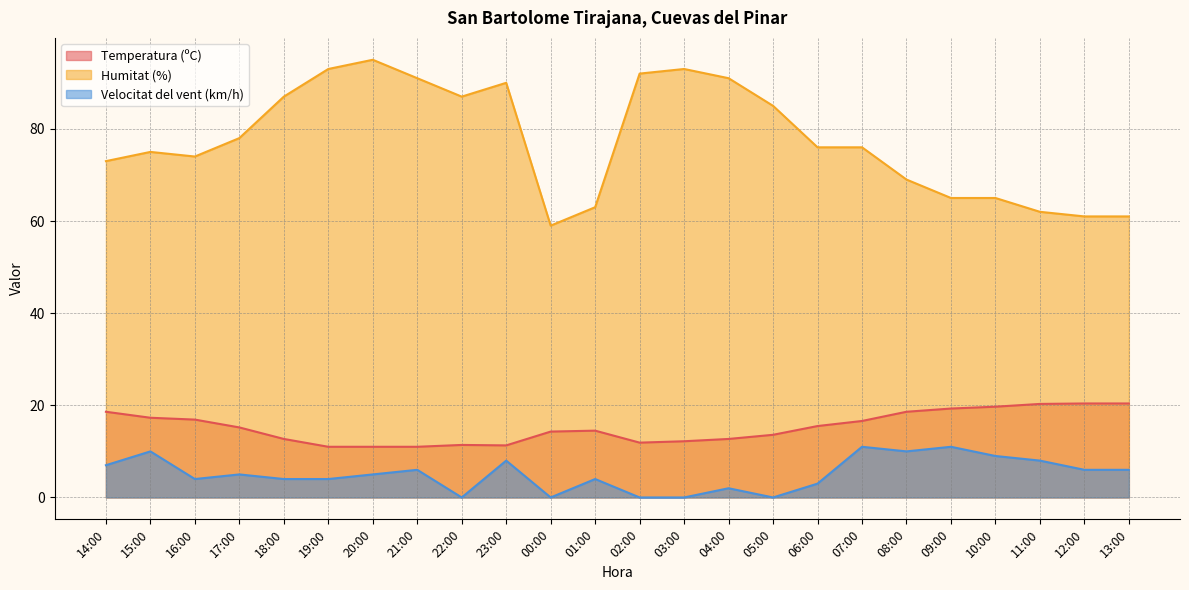

Where is the first local maximum for Temperatura (ºC)?

22:00